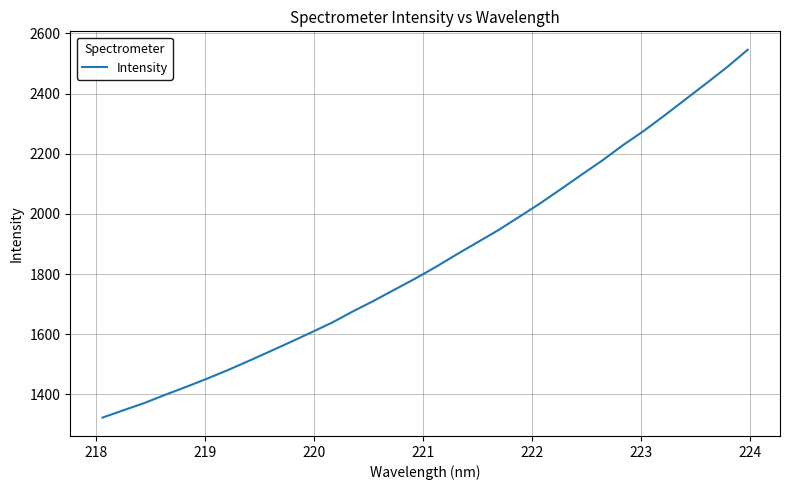

What is the greatest value displayed?

2545.6